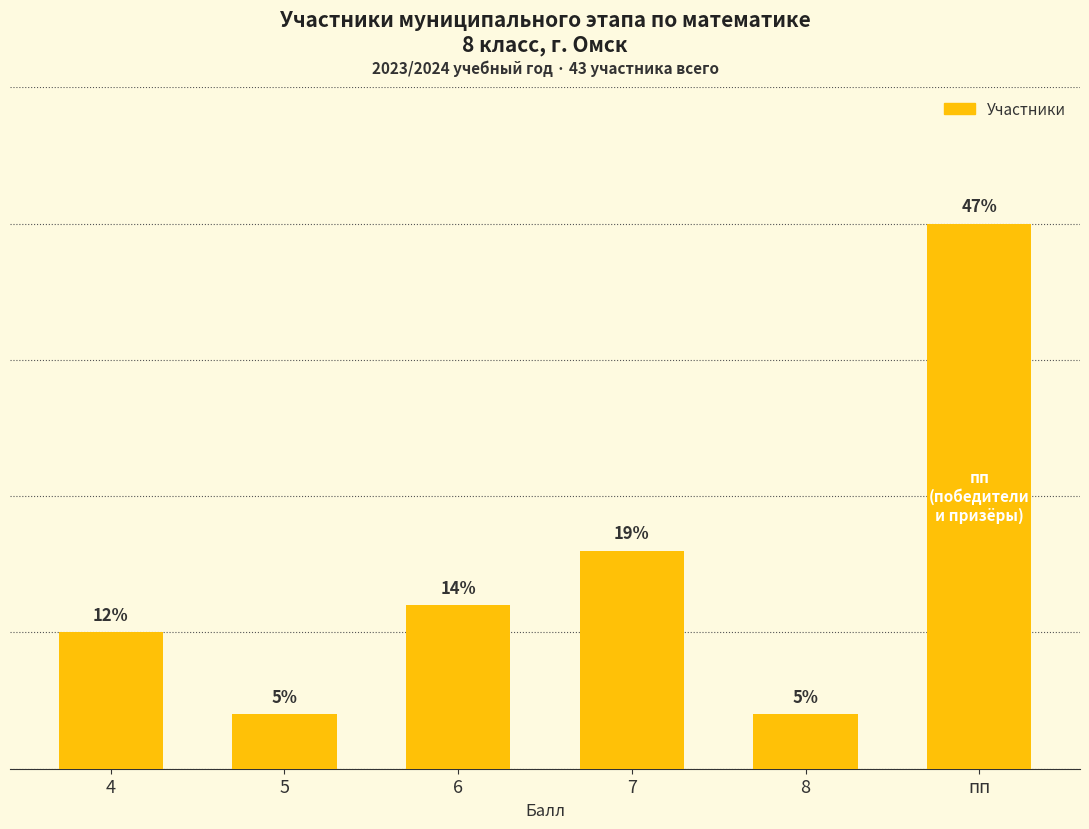

What is the label of the 1st bar from the right?

пп